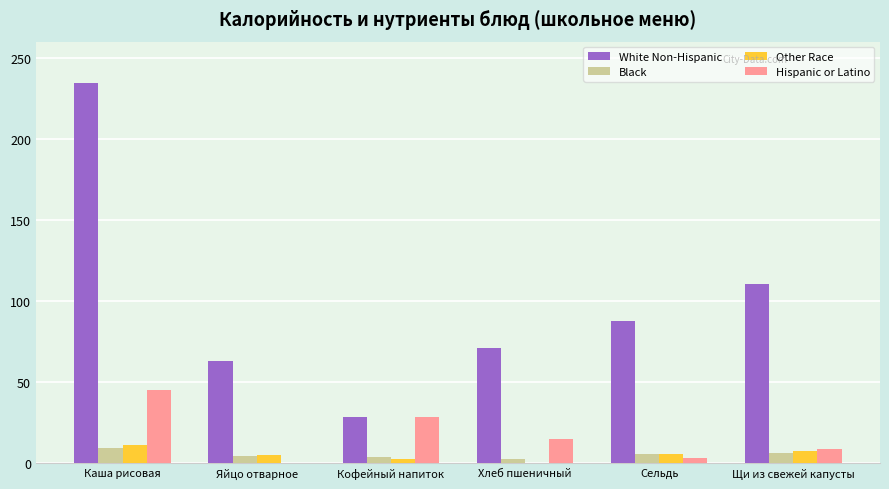

The White Non-Hispanic series shows 44.0 at Яйцо отварное. True or false?

False